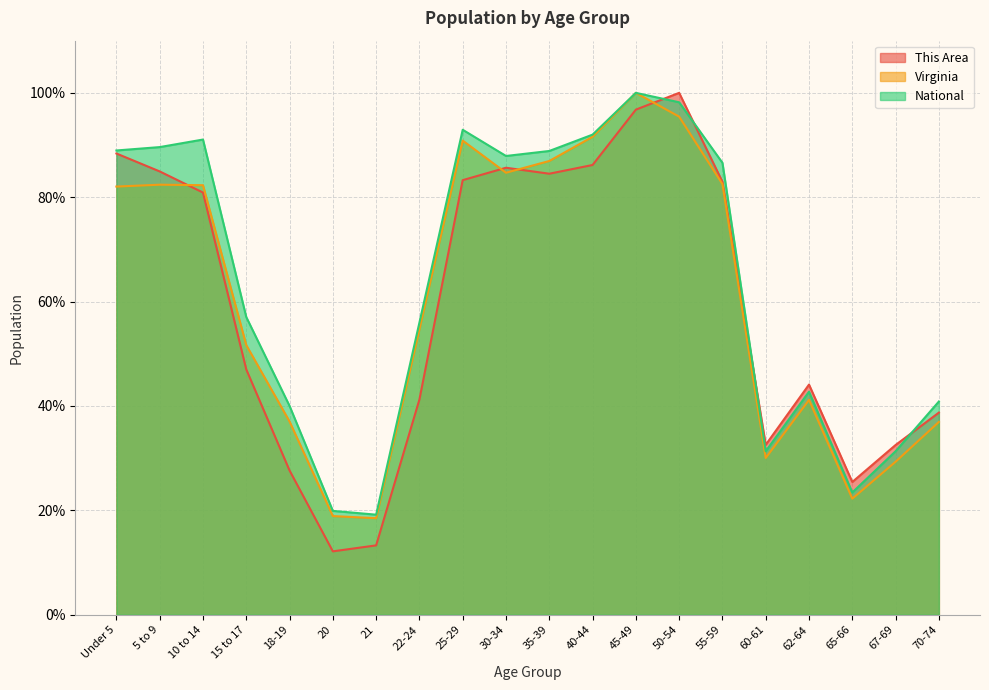

What is the maximum value shown in the chart?

100.0